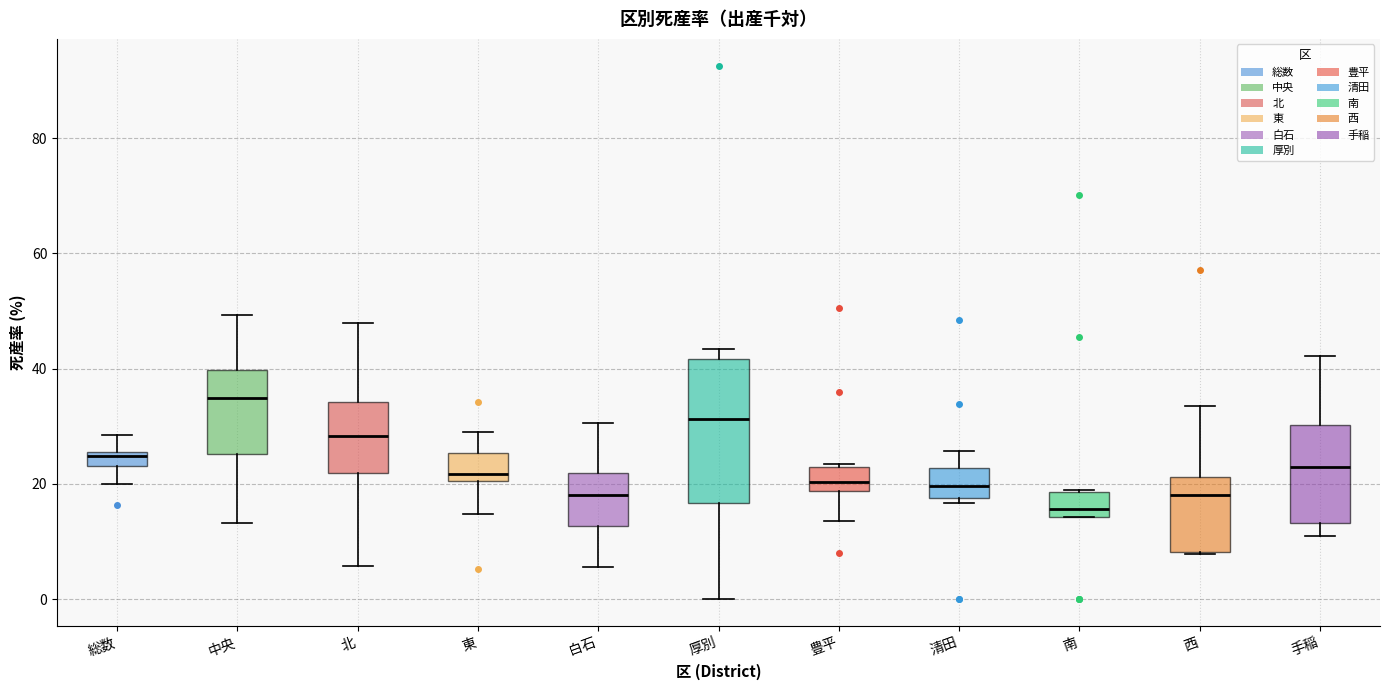

Where does the lower whisker of the box for 北 end on the y-axis? The values are not printed on the chart, so give them approximately, as read against the axis.

6